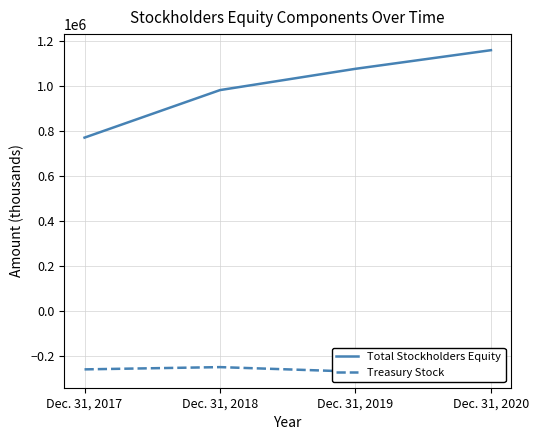

Is the value of Total Stockholders Equity at Dec. 31, 2017 greater than the value of Treasury Stock at Dec. 31, 2017?

Yes